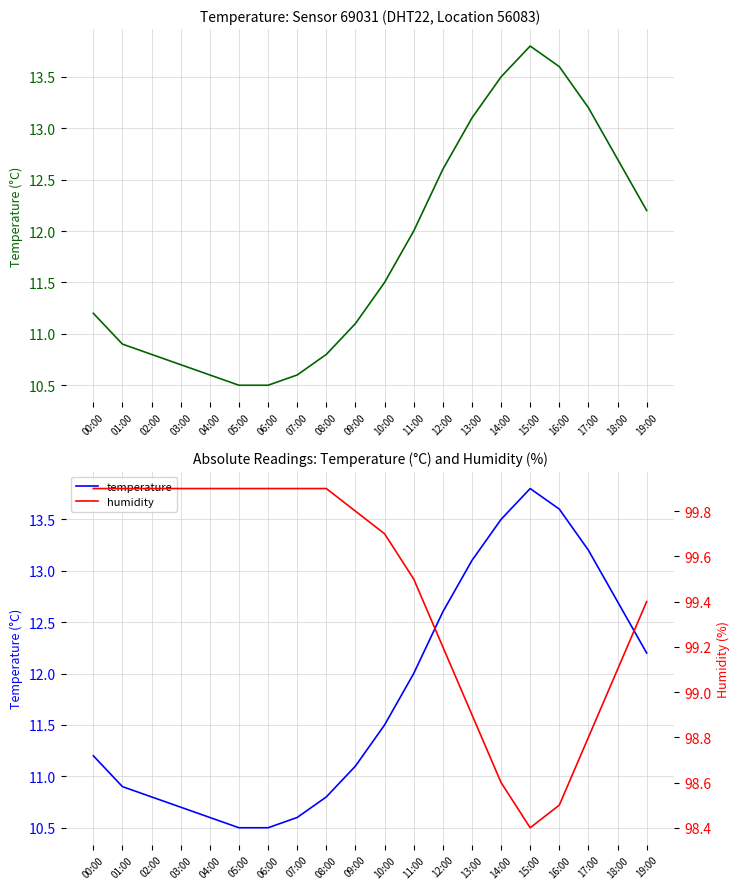

True or false: humidity has a value of 154.2 at 19:00.

False